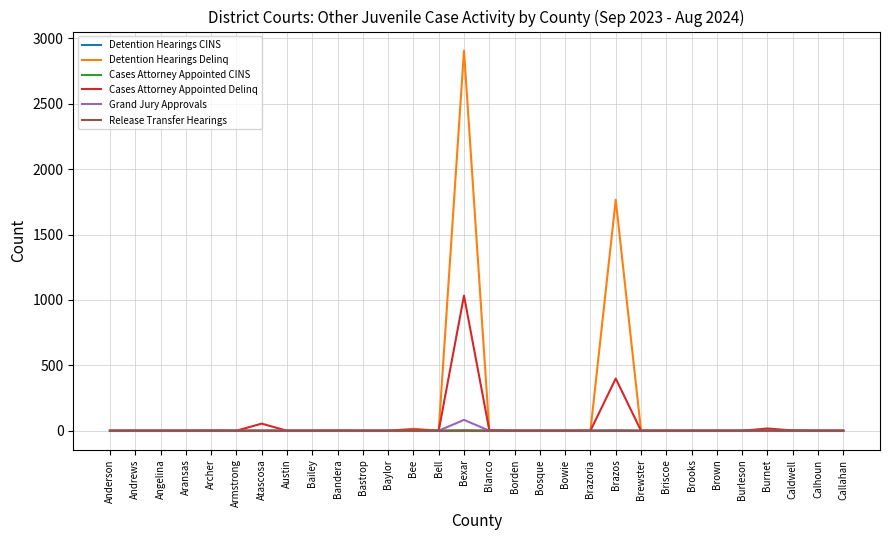

At which label is Cases Attorney Appointed Delinq closest to 516?

Brazos